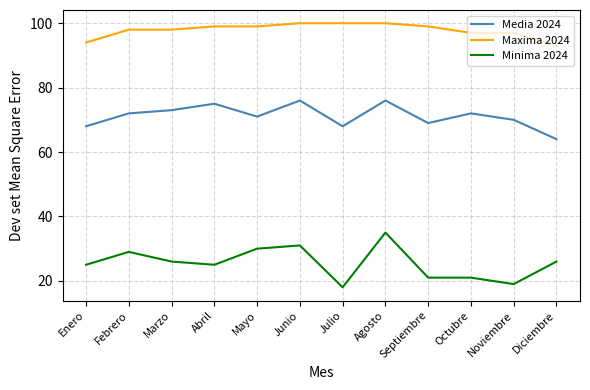

Is the value of Minima 2024 at Marzo greater than the value of Maxima 2024 at Septiembre?

No